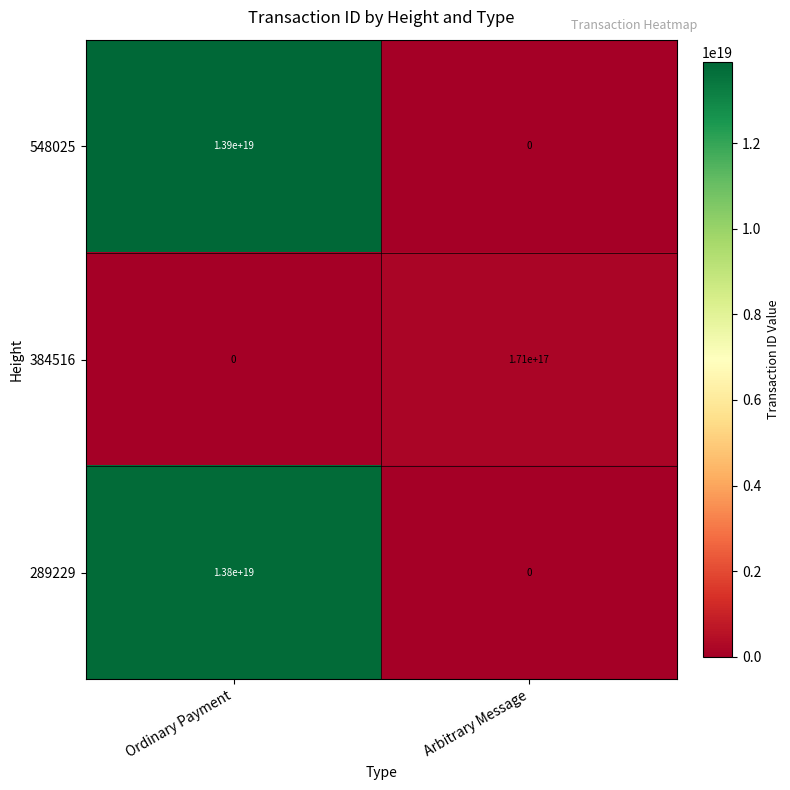

How many distinct data groups are displayed?

3